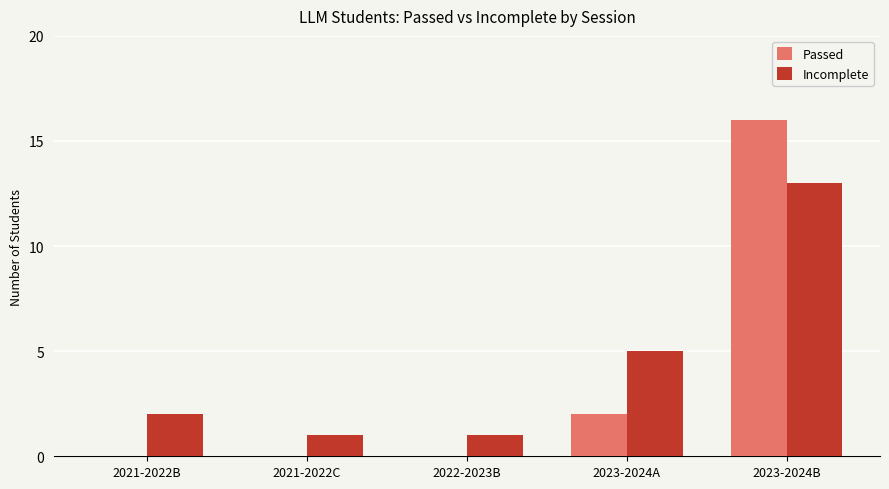

What are all the series names shown in the legend?

Passed, Incomplete